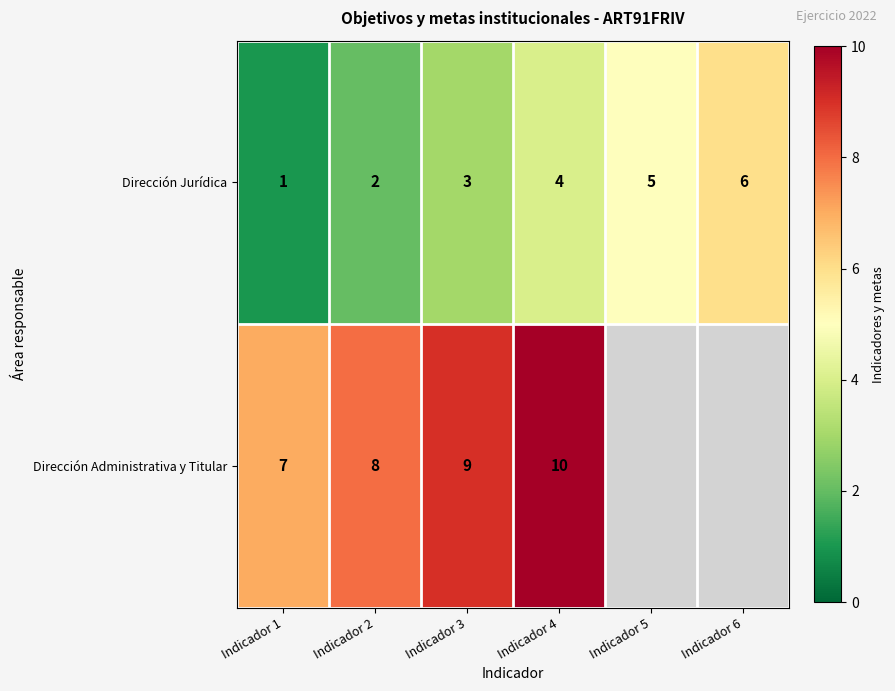

What is the minimum value shown in the chart?

1.0